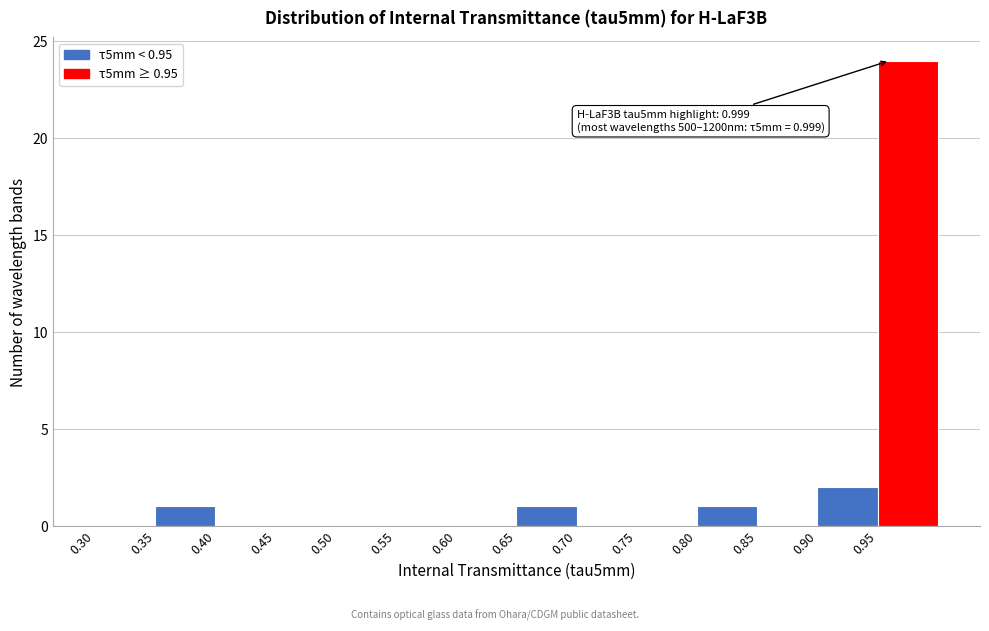

Which range on the x-axis has the tallest bar?

0.95 to 1.00